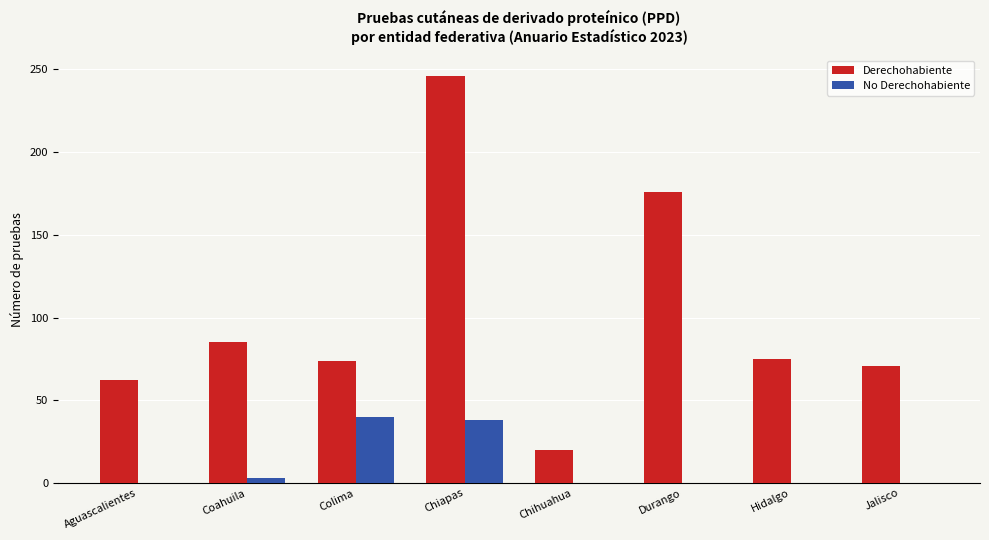

Between Chiapas and Chihuahua, which series saw the biggest shift?

Derechohabiente